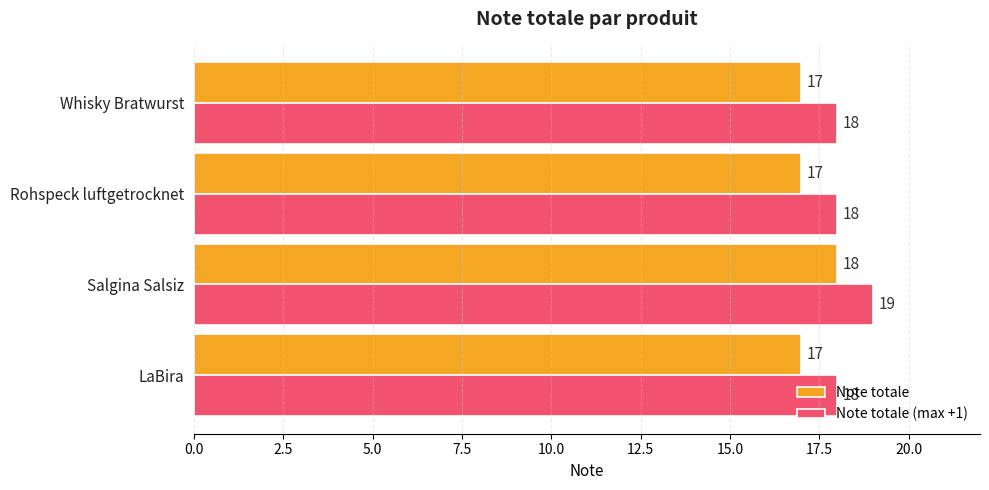

The Note totale series shows 27 at Rohspeck luftgetrocknet. True or false?

False